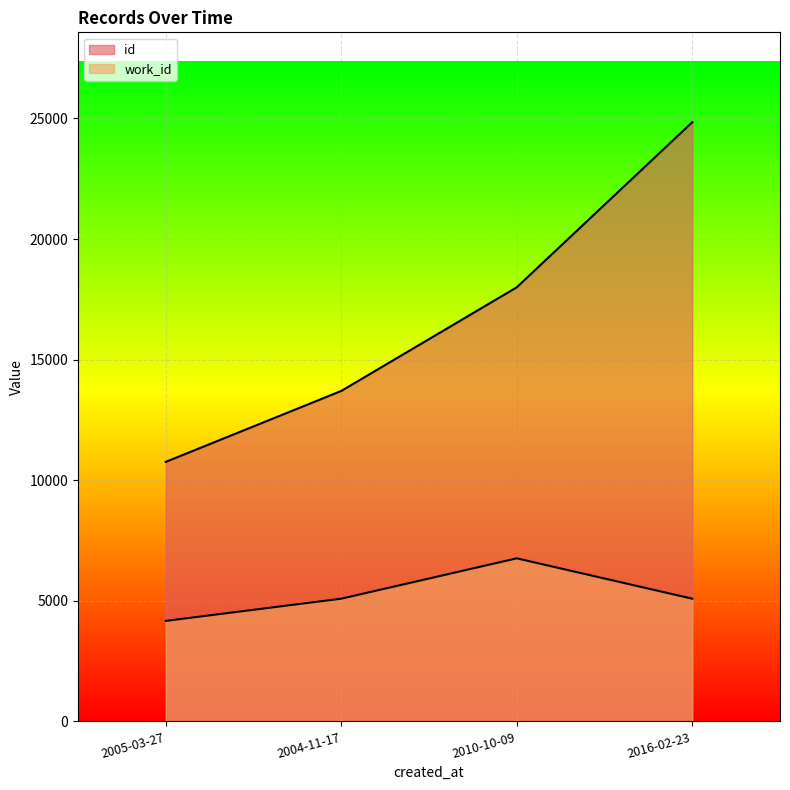

At which label does id first exceed 17998?

2016-02-23